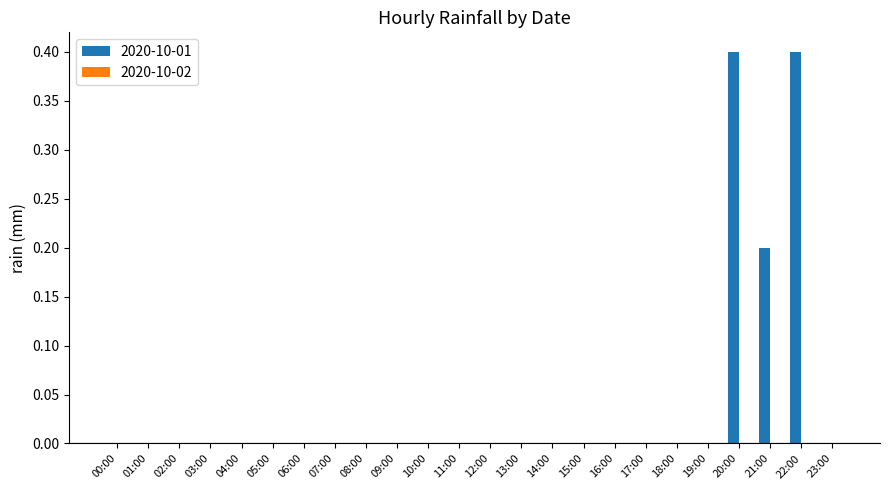

Reading left to right, what are all the values shown in this chart?

00:00=0.0	01:00=0.0	02:00=0.0	03:00=0.0	04:00=0.0	05:00=0.0	06:00=0.0	07:00=0.0	08:00=0.0	09:00=0.0	10:00=0.0	11:00=0.0	12:00=0.0	13:00=0.0	14:00=0.0	15:00=0.0	16:00=0.0	17:00=0.0	18:00=0.0	19:00=0.0	20:00=0.4	21:00=0.2	22:00=0.4	23:00=0.0